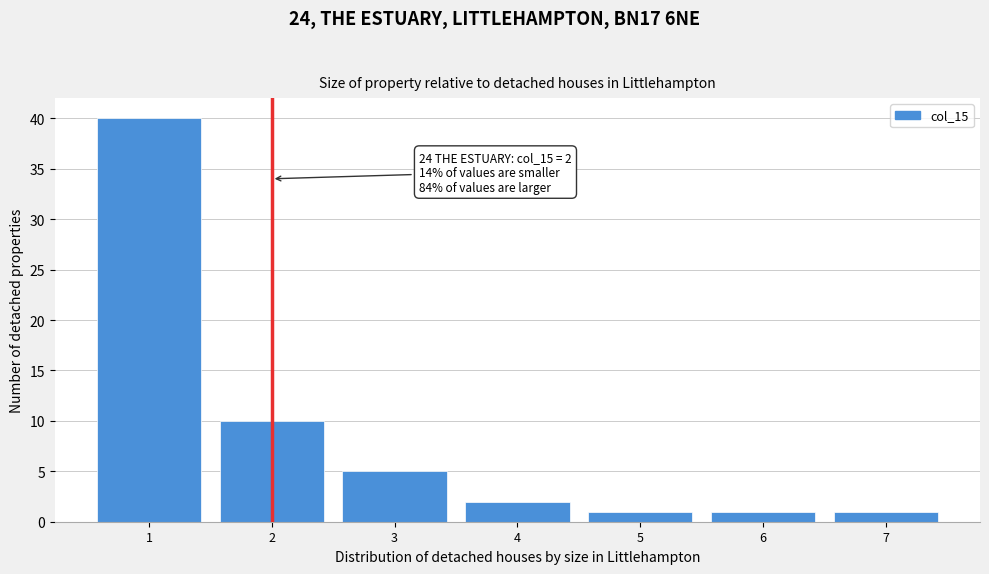

Reading left to right, what are all the values shown in this chart?

40	10	5	2	1	1	1